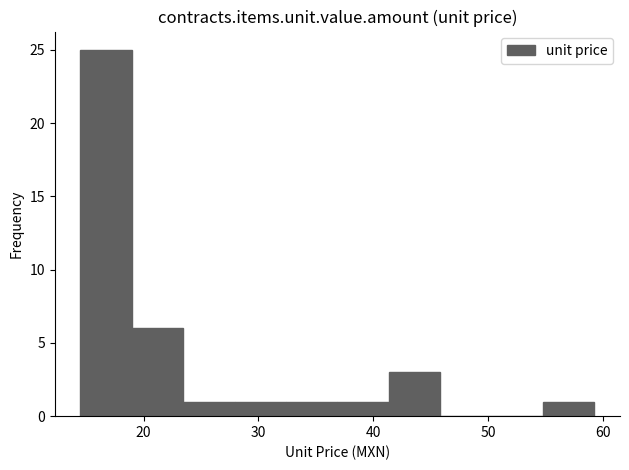

How tall is the bar that spans 55 to 59 on the x-axis? Neither the bar edges nor the heights are printed on the chart, so give them approximately, as read against the axes.

1